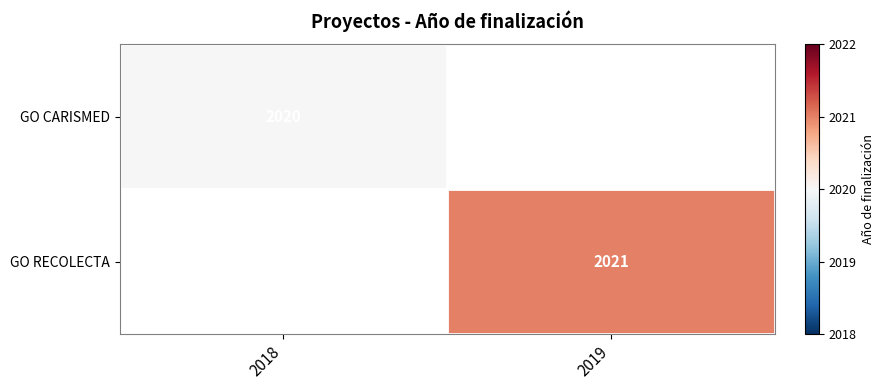

Is it true that GO CARISMED equals 3616 at 2018?

False